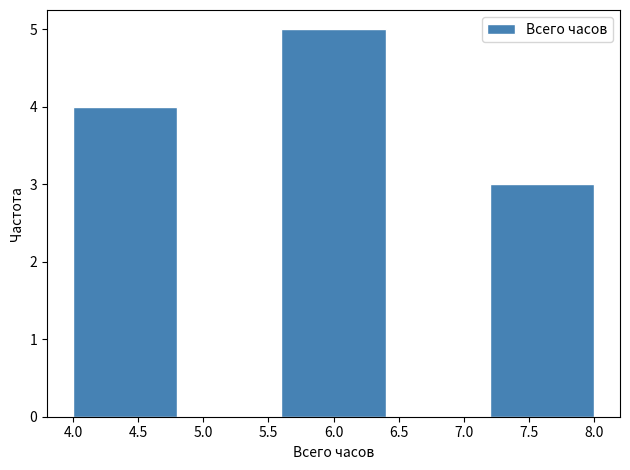

What is the height of the bar covering 7.2 to 8.0 on the x-axis? The values are not printed on the chart, so give them approximately, as read against the axis.

3